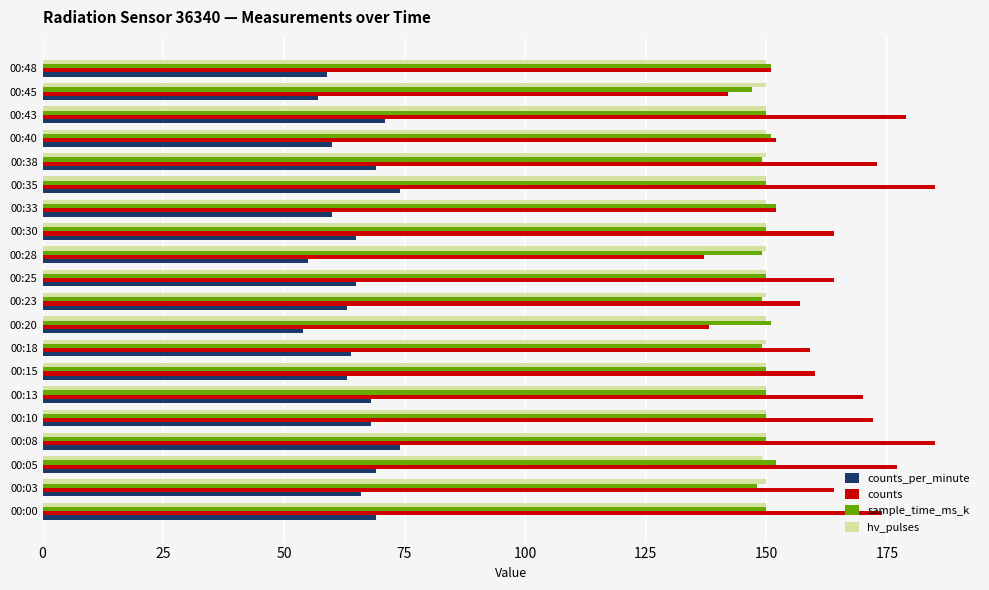

What is the difference between the counts_per_minute values at 00:08 and 00:20?

20